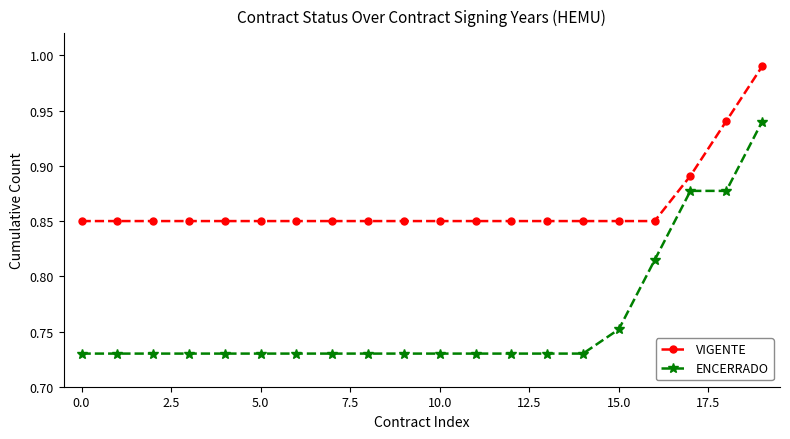

What are all the series names shown in the legend?

VIGENTE, ENCERRADO